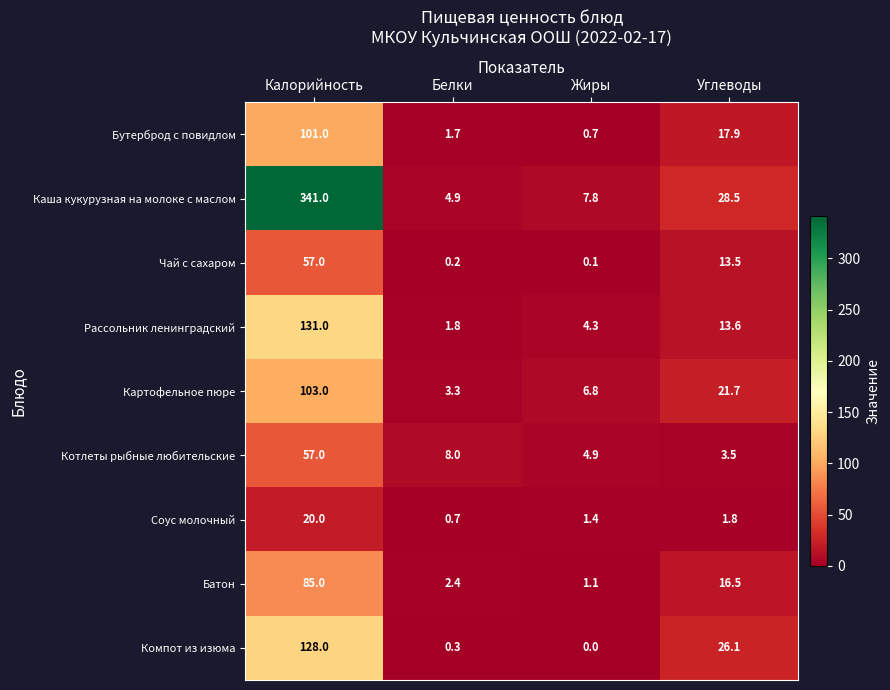

How many values in the Чай с сахаром series are below 13?

2